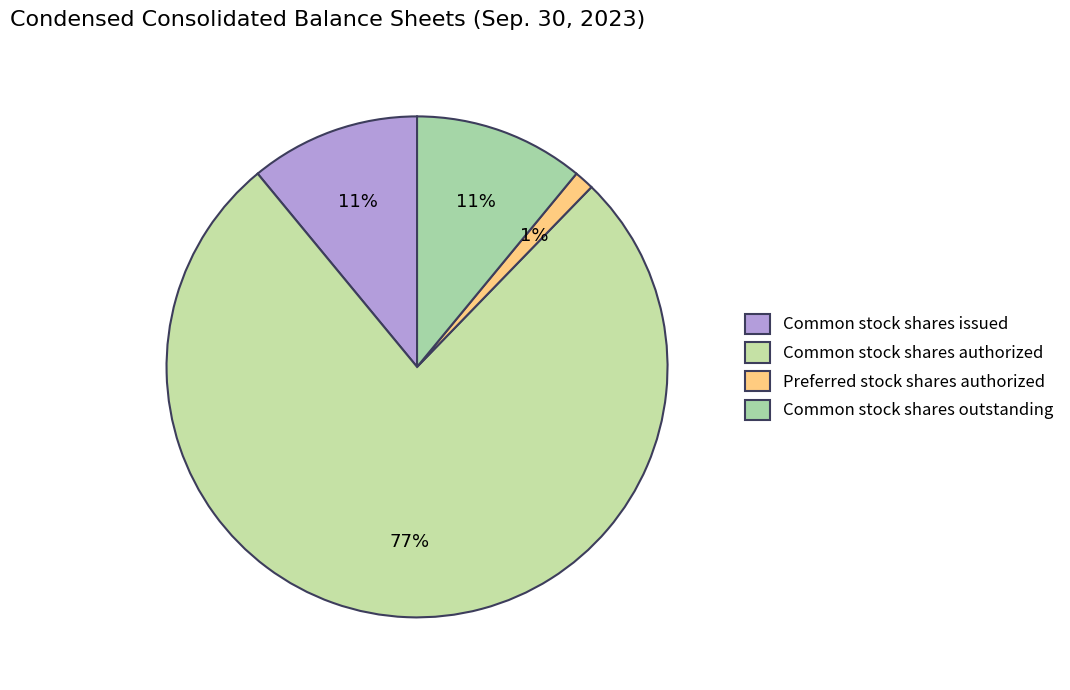

To the nearest percent, what is the difference between the Common stock shares issued and Common stock shares authorized slice percentages?

66%